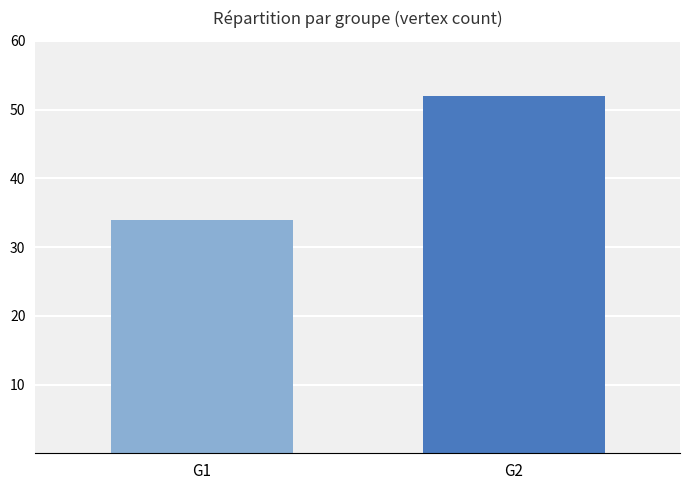

At which label is the value closest to 43?

G1